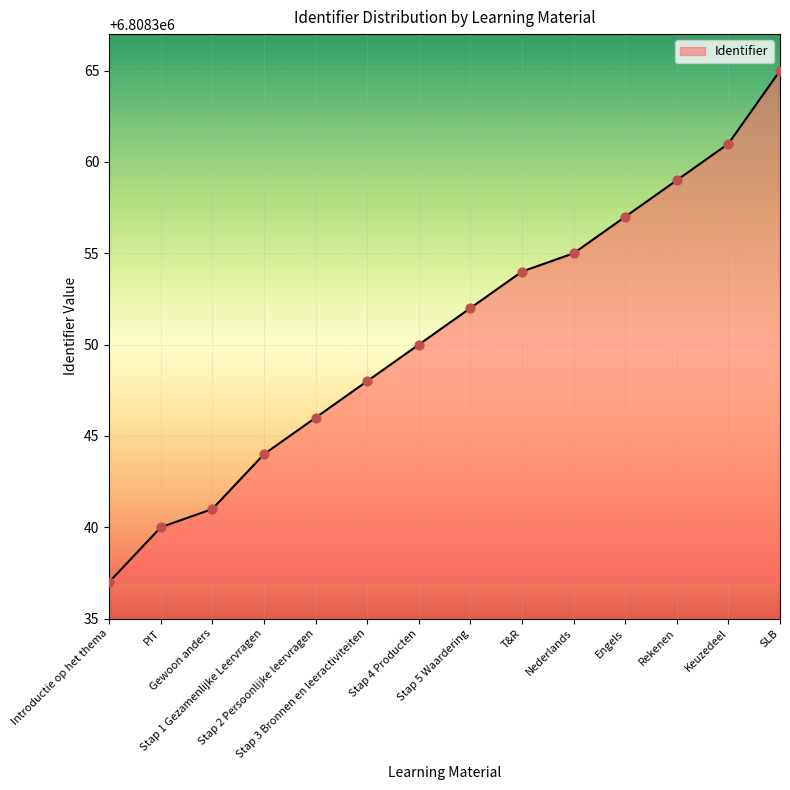

Which has a higher value, Gewoon anders or SLB?

SLB